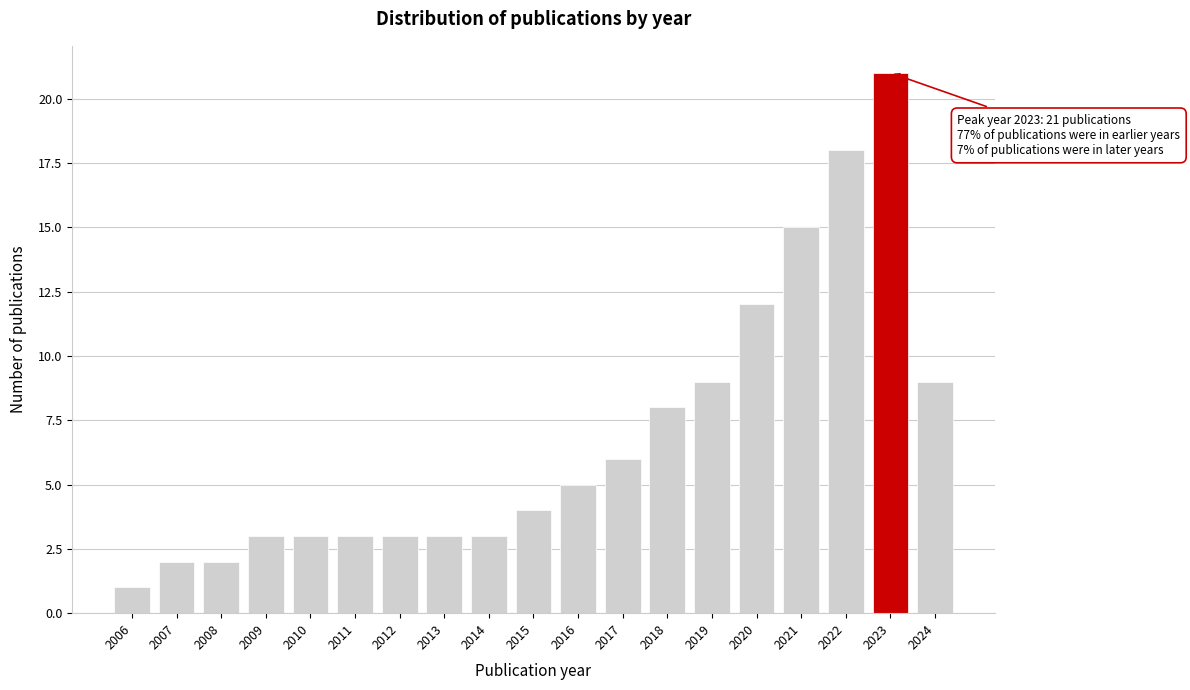

Reading right to left, extract all data points from this chart.

9	21	18	15	12	9	8	6	5	4	3	3	3	3	3	3	2	2	1